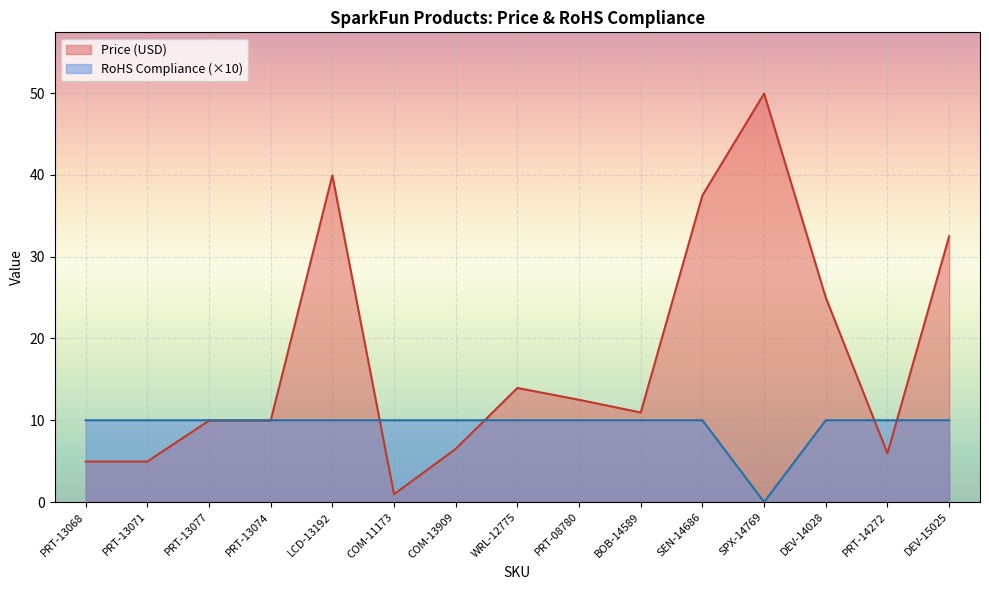

What are all the series names shown in the legend?

Price (USD), RoHS Compliance (×10)